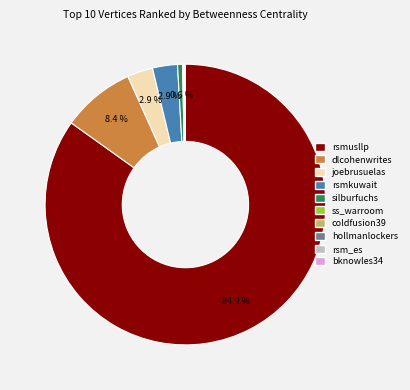

Which slice is the largest?

rsmusllp